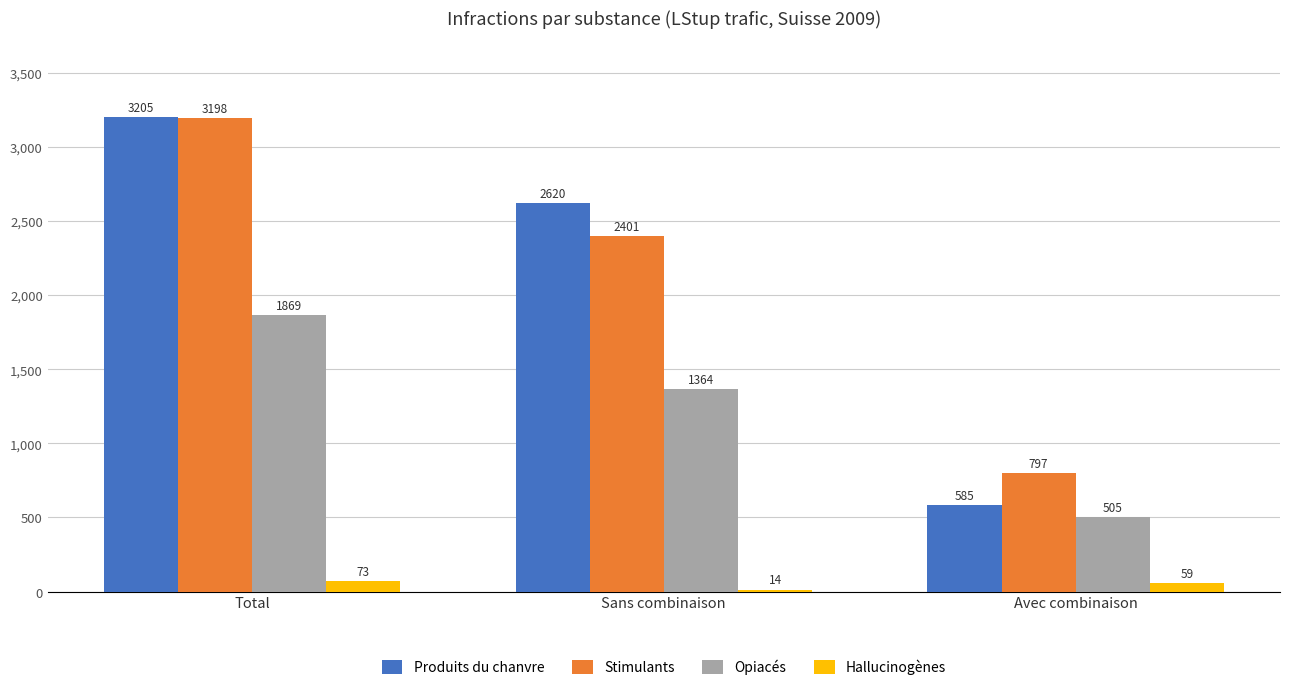

What is the value of the Stimulants bar at the 3rd from the left?

797